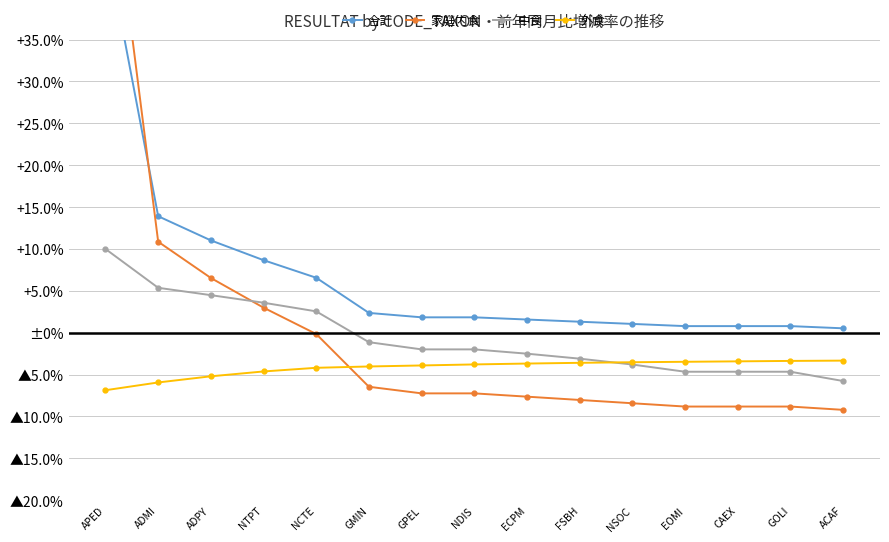

What is the smallest value displayed?

-9.2